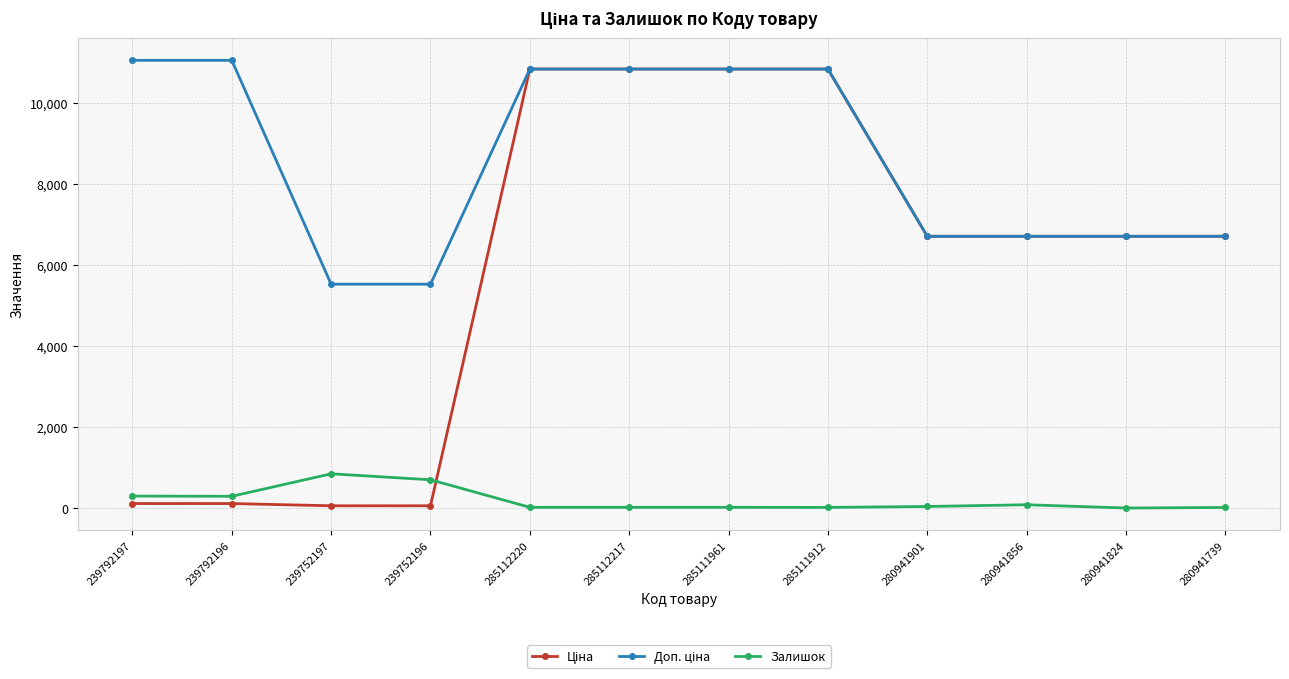

At which label is Залишок closest to 422?

239792197